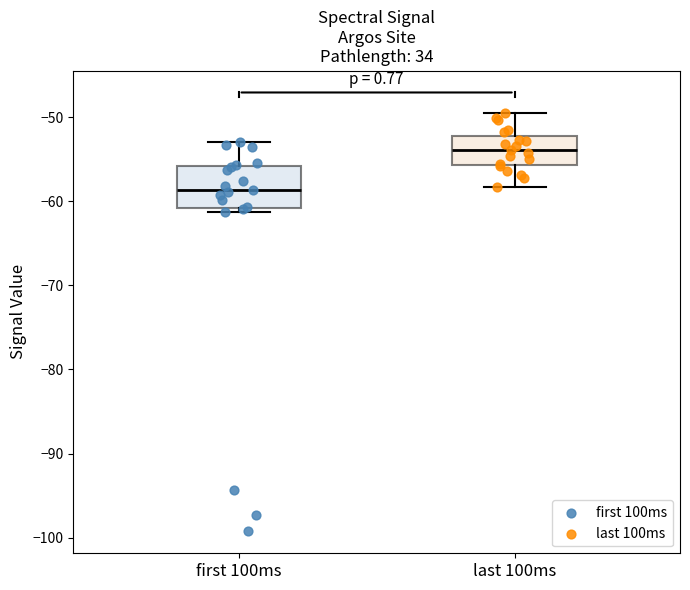

Which box is the tallest, from its lower edge to its upper edge?

first 100ms